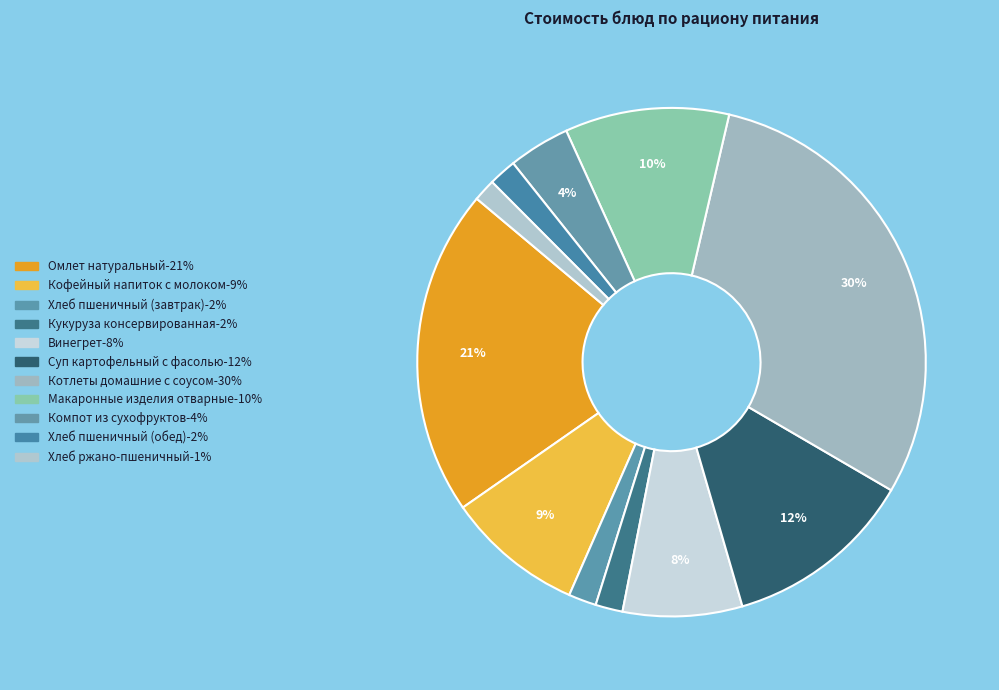

How many segments does this pie chart have?

11